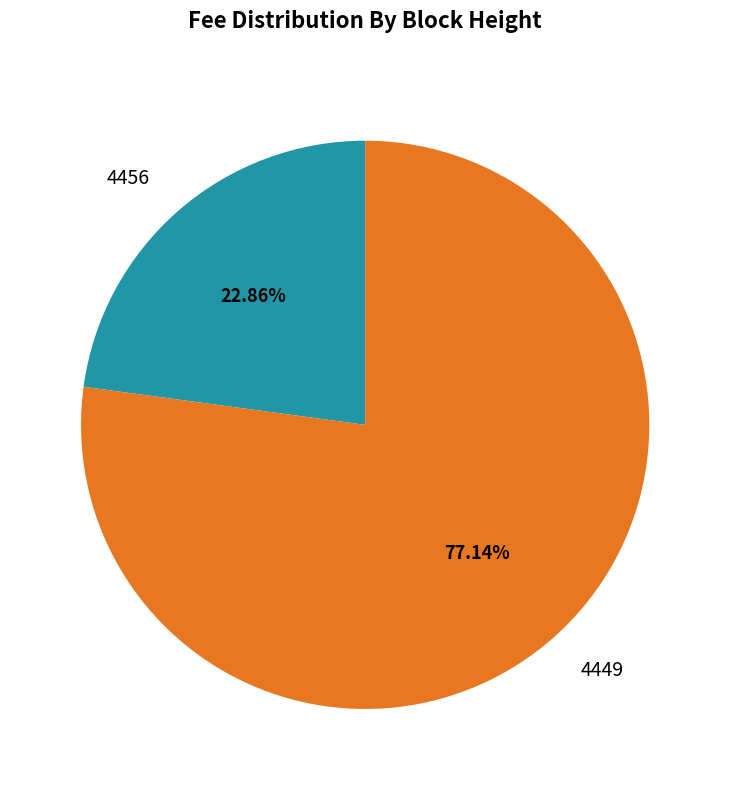

To the nearest percent, what percentage of the pie is 4456?

23%